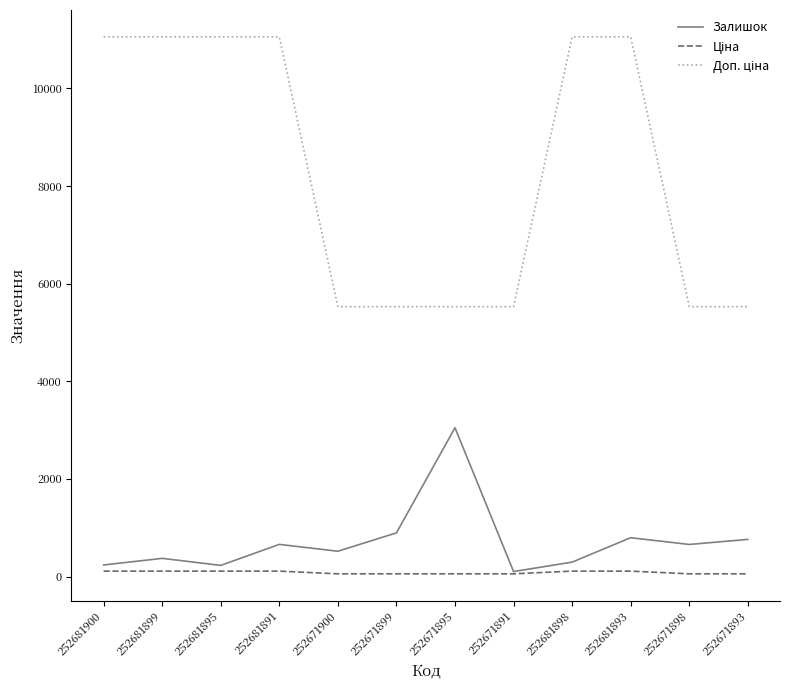

The value of Залишок at 252681898 is 295.0. True or false?

True